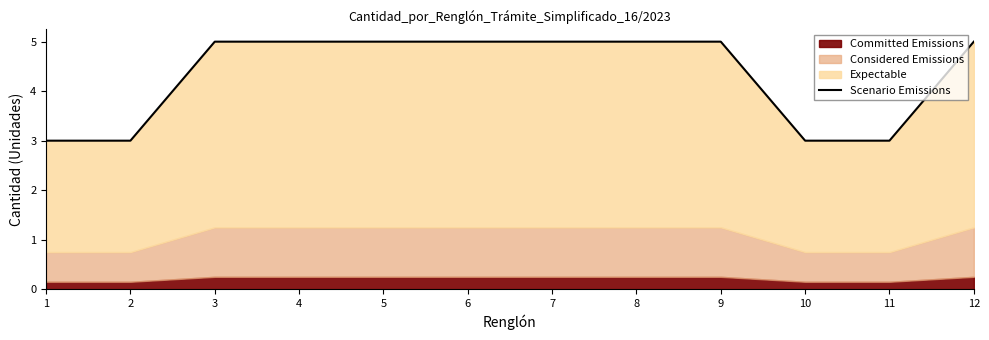

Which category has the lowest value across all series?

1